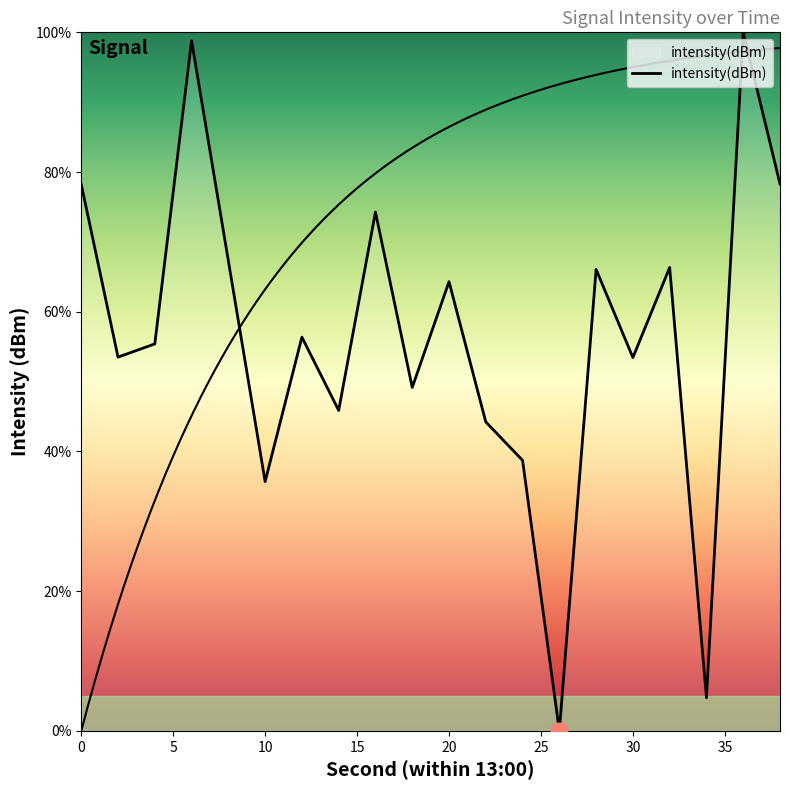

True or false: the data has more than 1 interior local peaks.

True